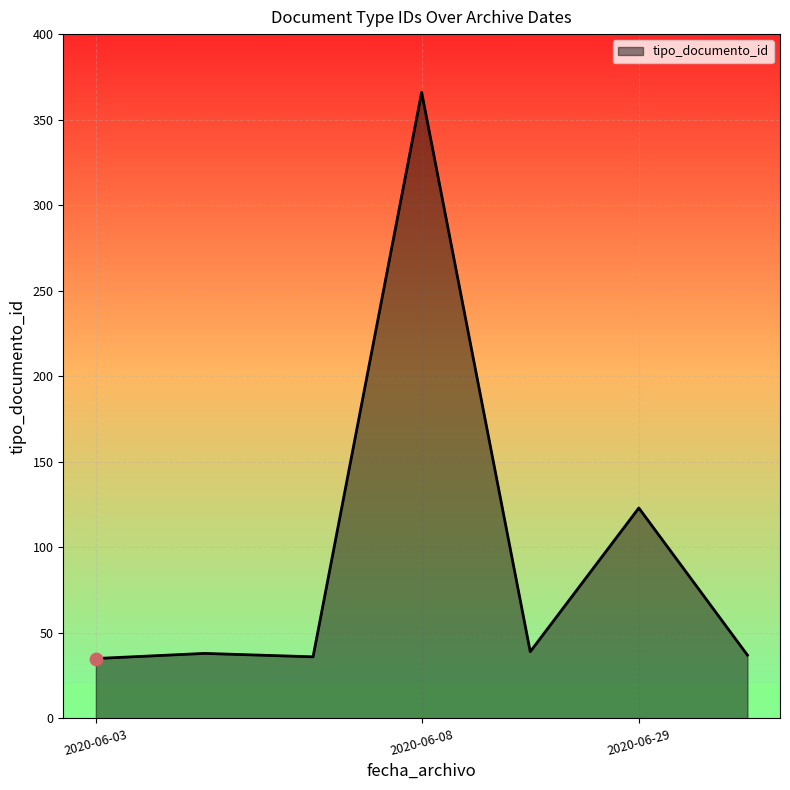

True or false: there are more than 1 points higher than both neighbors.

True